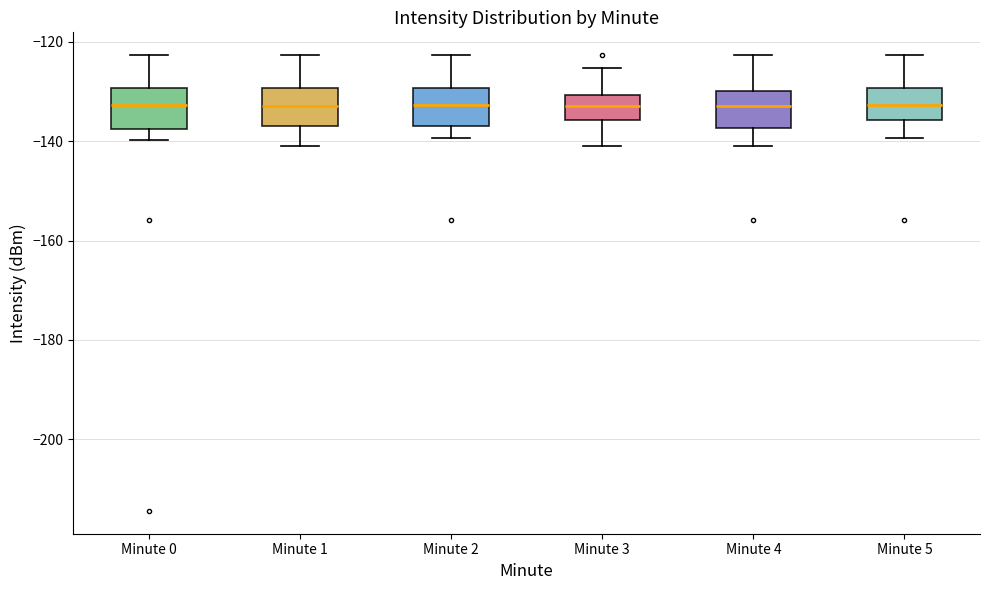

Where is the lower edge of the box for Minute 5 on the y-axis? The values are not printed on the chart, so give them approximately, as read against the axis.

-136